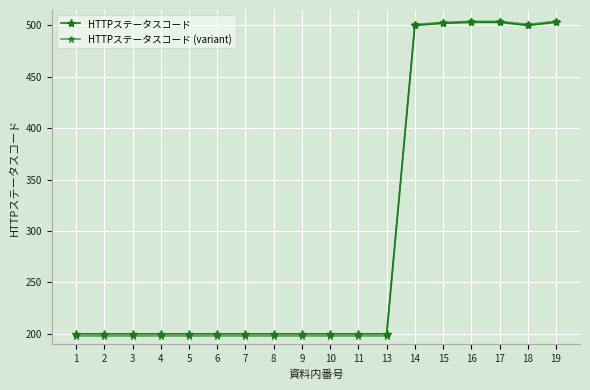

How many categories are shown in the chart?

18